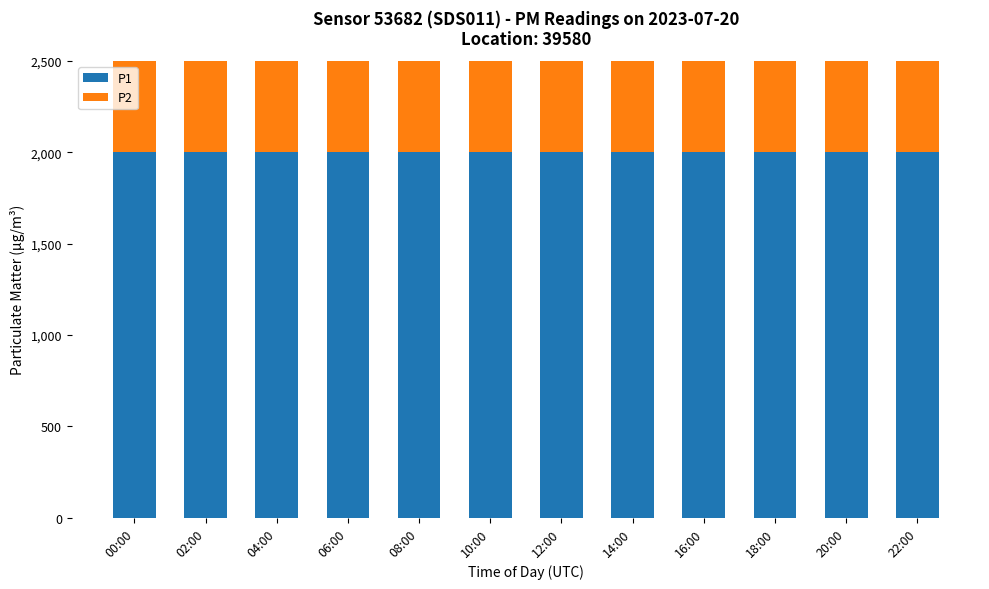

What is the difference between the highest and lowest values at 16:00?

1000.0